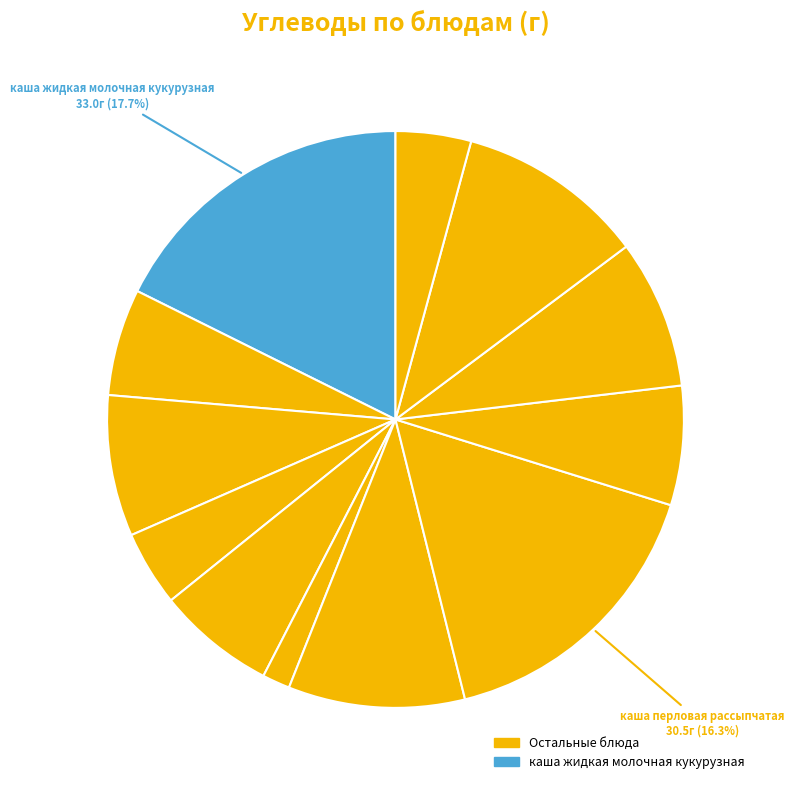

Which category has the smallest portion of the pie?

перц болгарский в нарезке